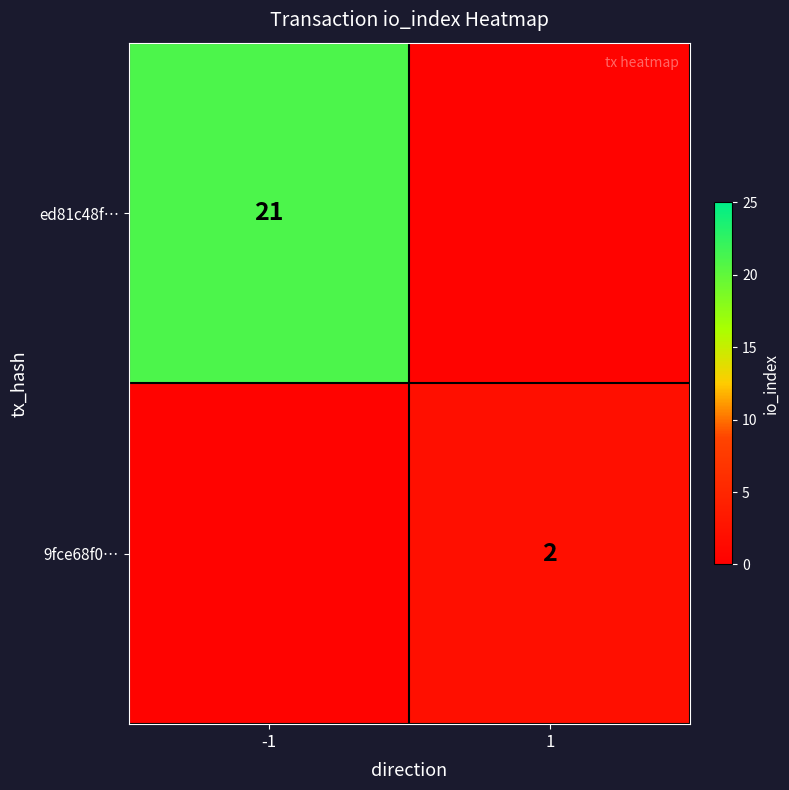

Is it true that ed81c48f… equals 21.0 at -1?

True